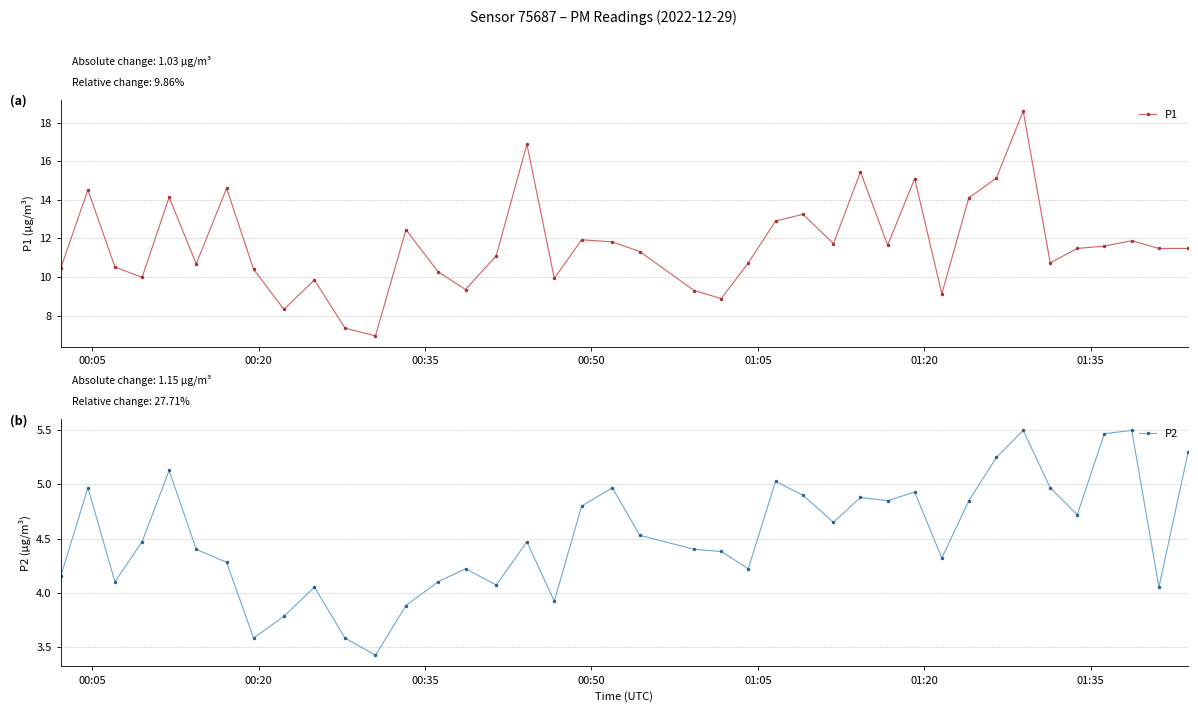

What is the average value of the P1 series?

11.7